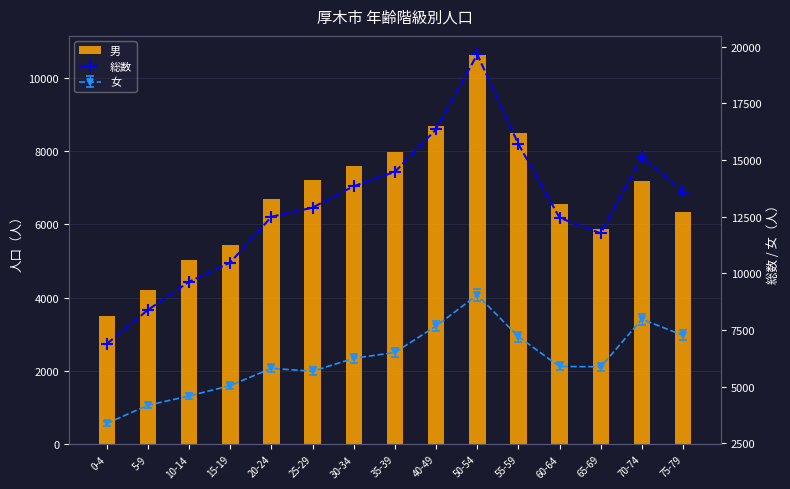

What is the sum of the 総数 values at 10-14 and 40-49?

25982